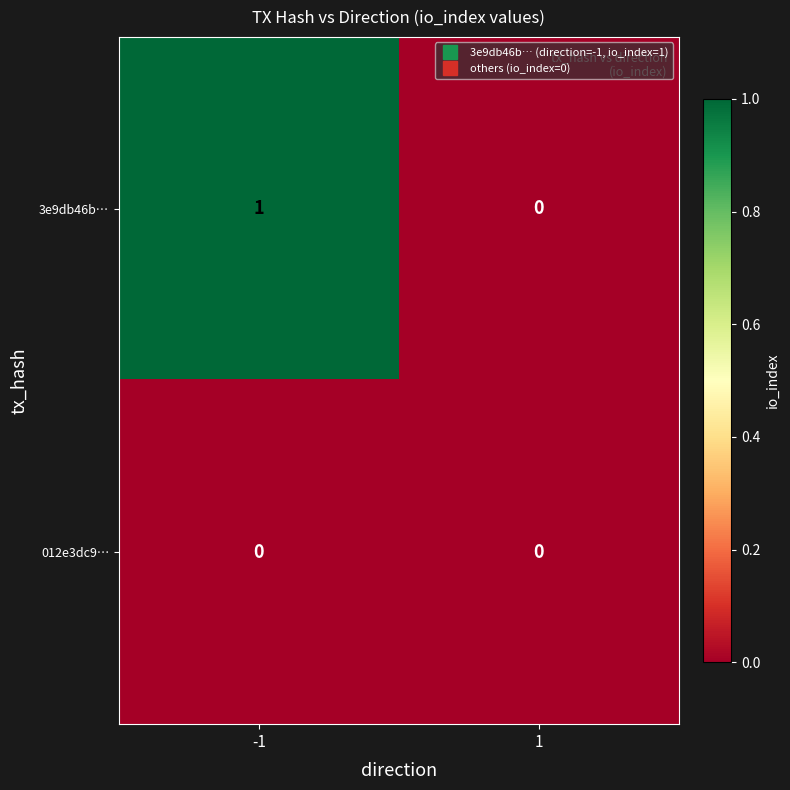

Between -1 and 1, which series saw the biggest shift?

3e9db46b…